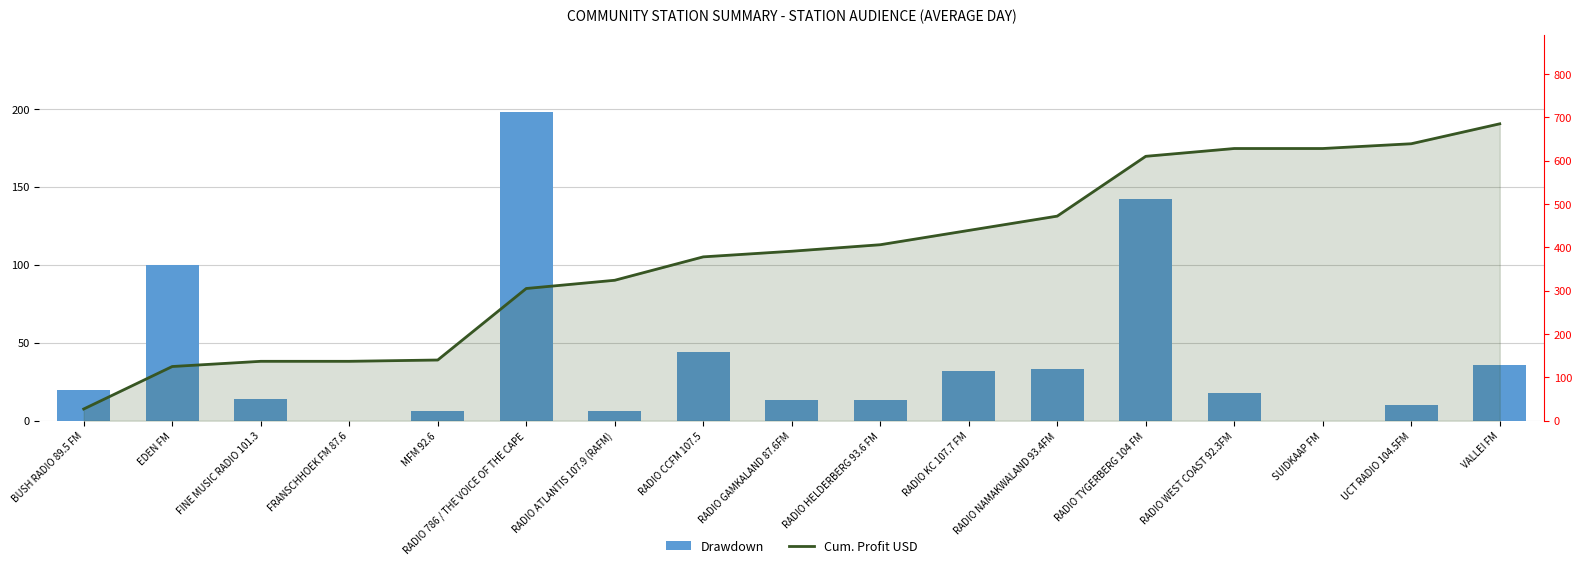

Rank the series by their average value, from highest to lowest.

Cum. Profit USD, Drawdown